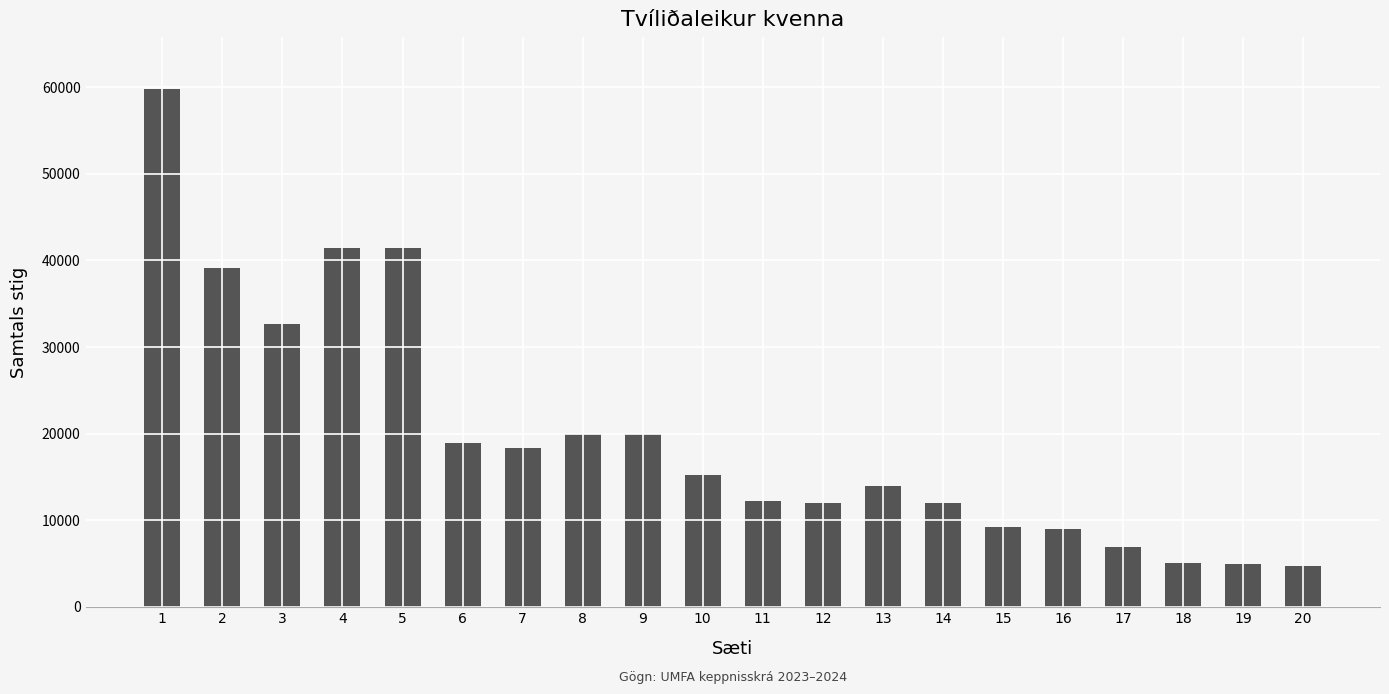

Is it true that the value at 16 is 13414?

False